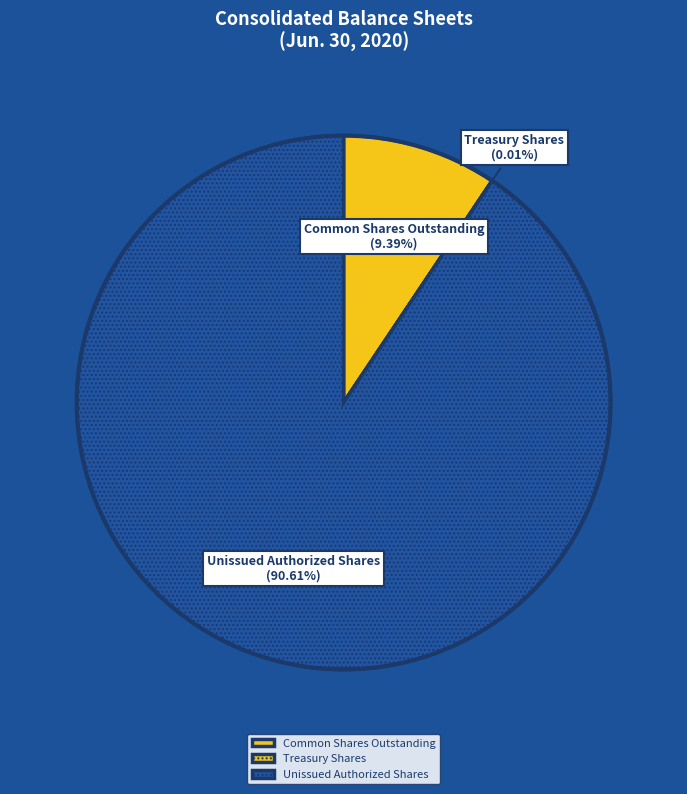

Do Unissued Authorized Shares and Common Shares Outstanding together represent more than half of the pie?

Yes